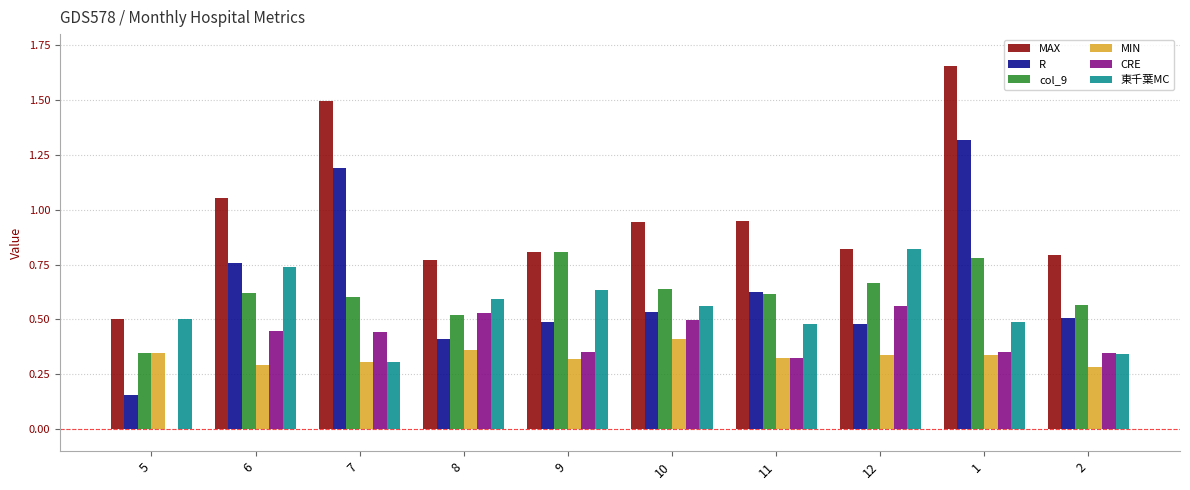

How many groups of bars are there?

10